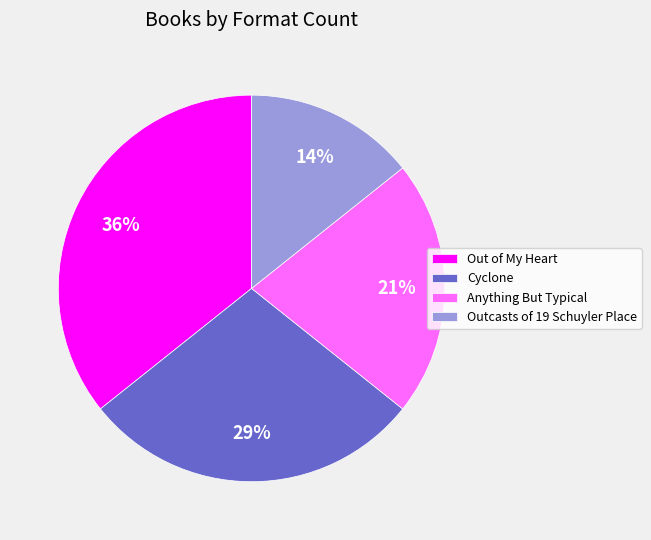

Which slice is the largest?

Out of My Heart